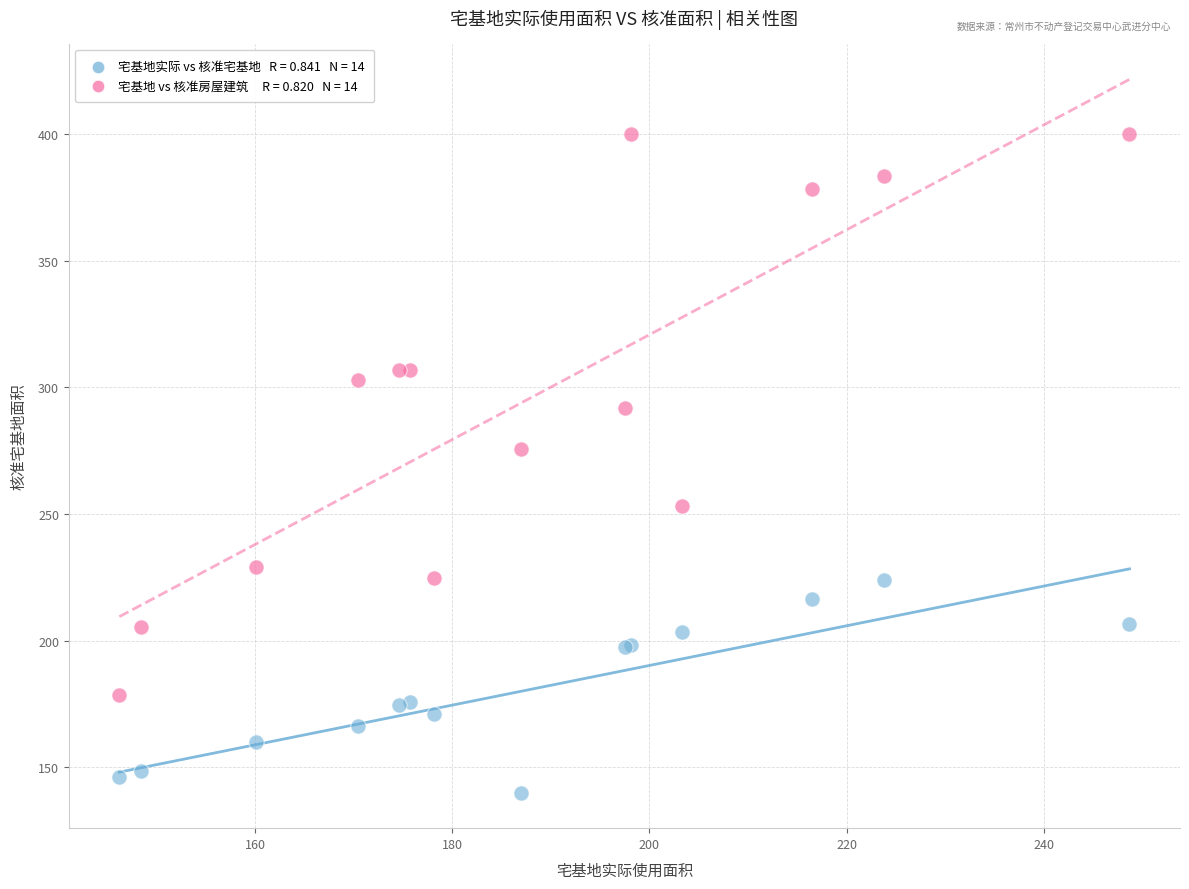

Across all series, what Y value is closest to 270?

275.8